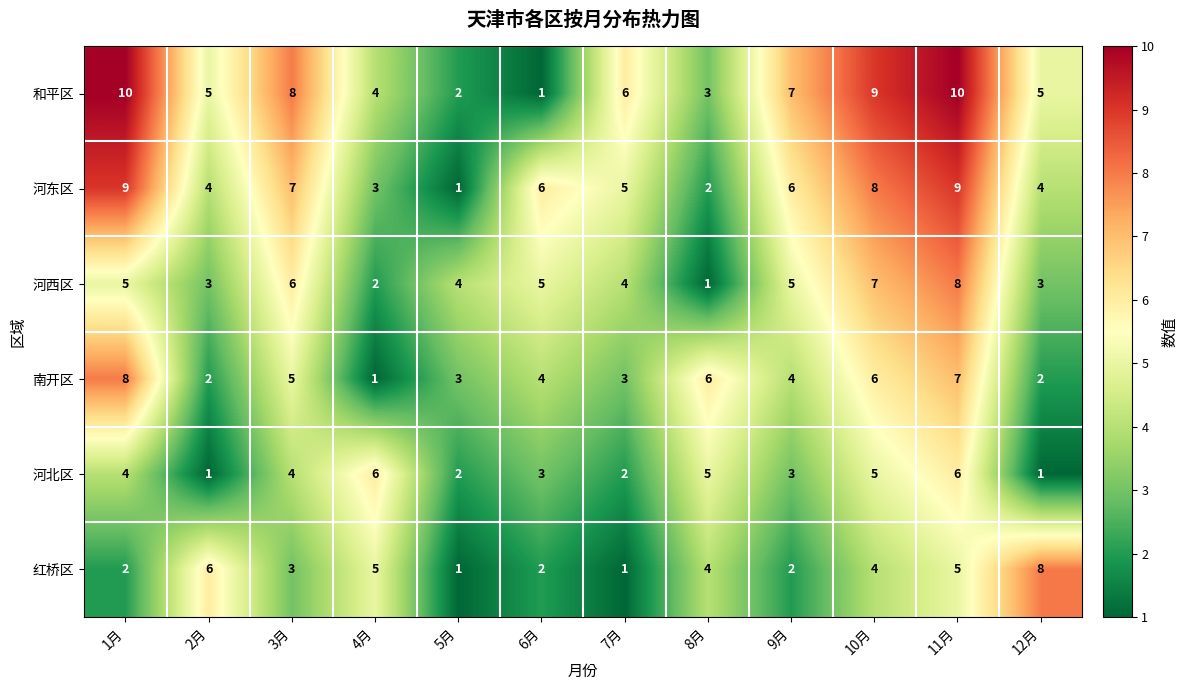

At 9月, list the series in order from smallest to largest.

红桥区, 河北区, 南开区, 河西区, 河东区, 和平区